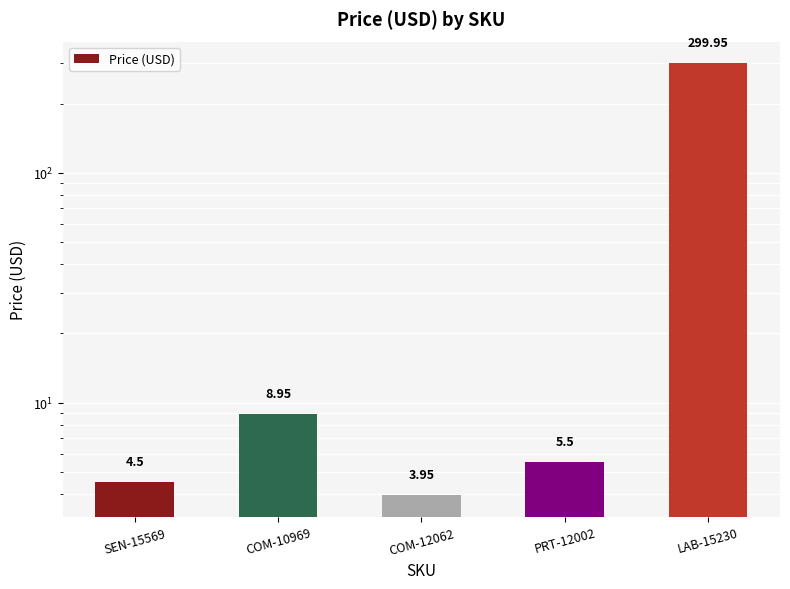

What is the value of the 4th bar from the left?

5.5